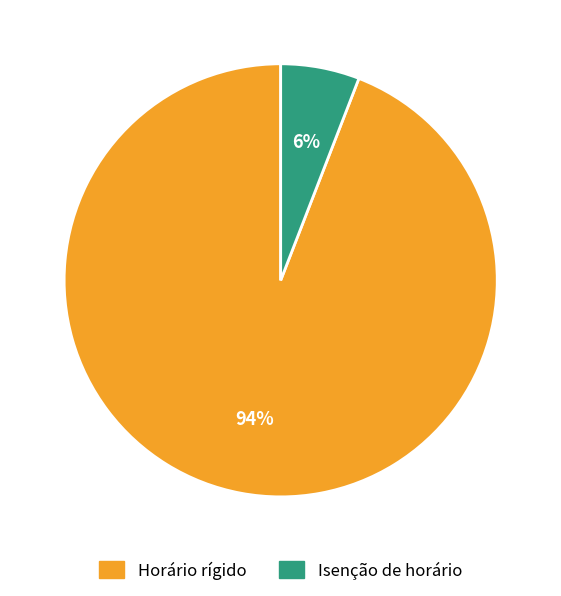

To the nearest percent, what is the combined percentage of Isenção de horário and Horário rígido?

100%